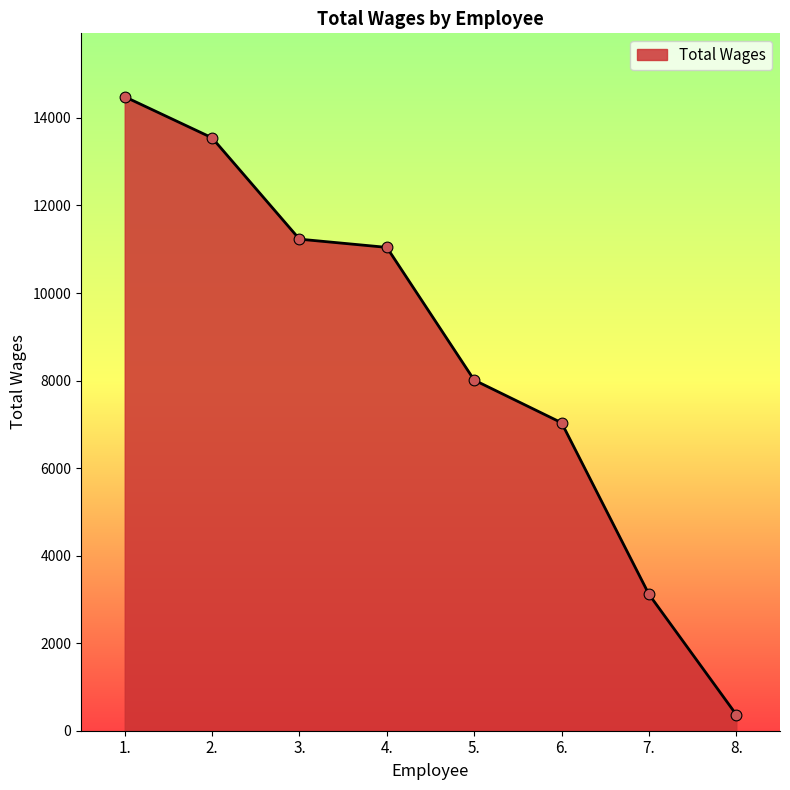

Between 3. and 8., which is larger?

3.